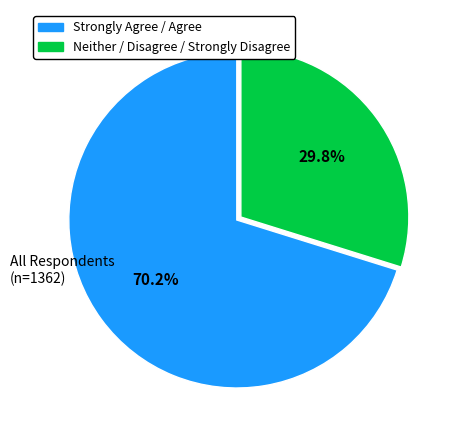

Is there a majority slice in this chart?

Yes